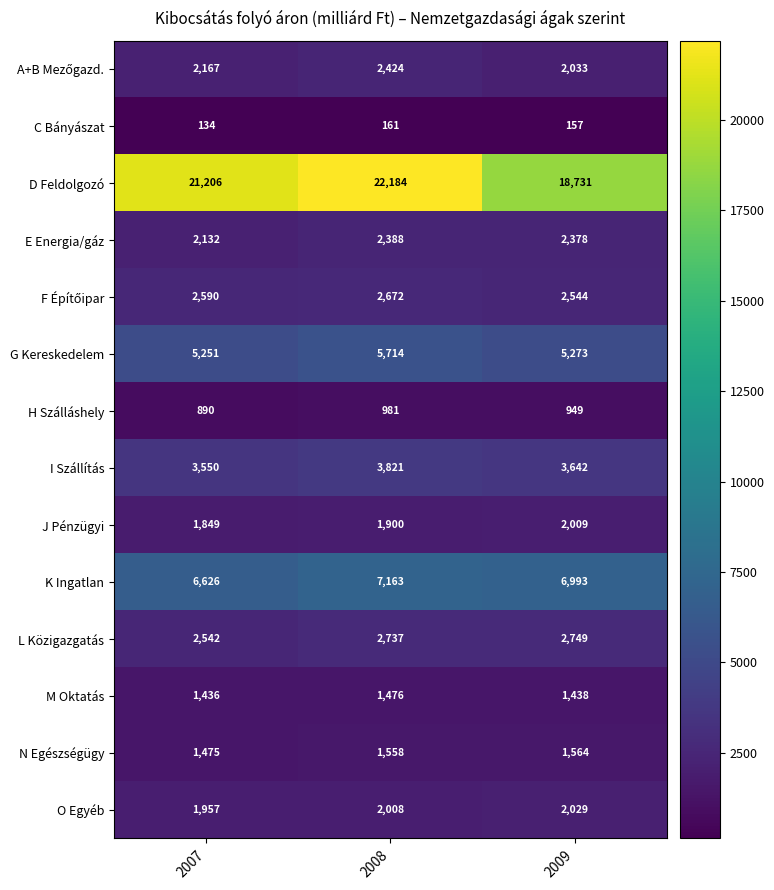

Where does the E Energia/gáz series first go above 2378?

2008